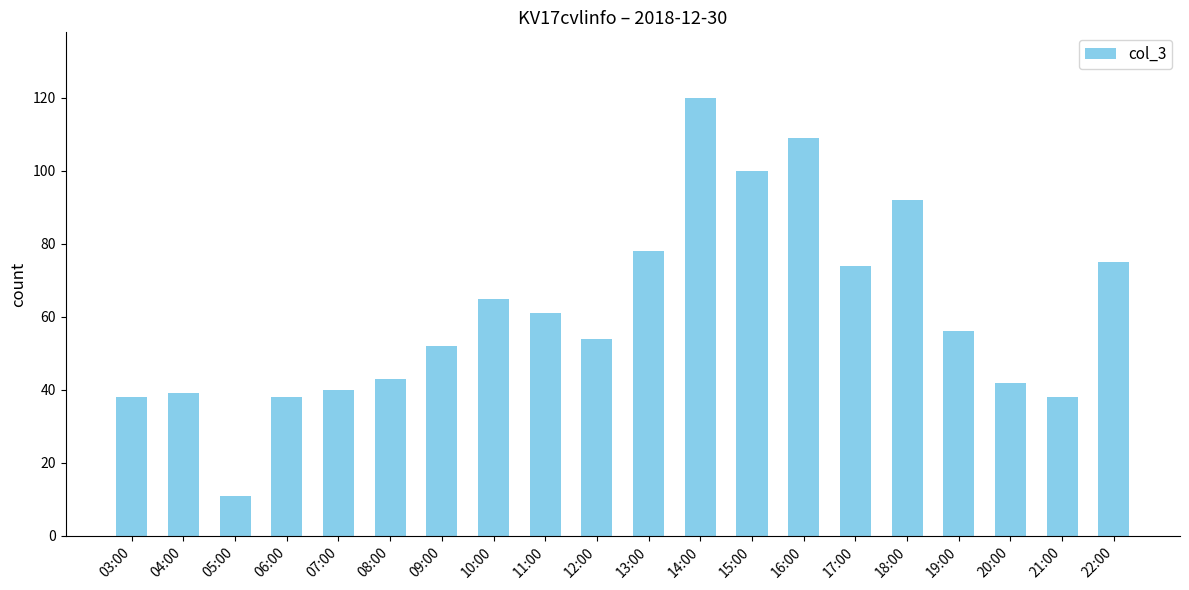

What position from the right is 19:00?

4